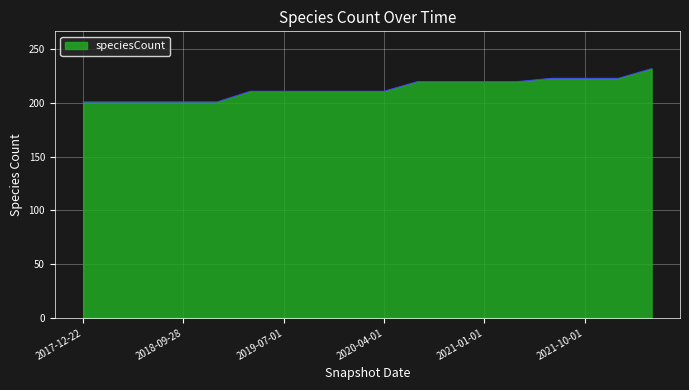

What is the greatest value displayed?

232